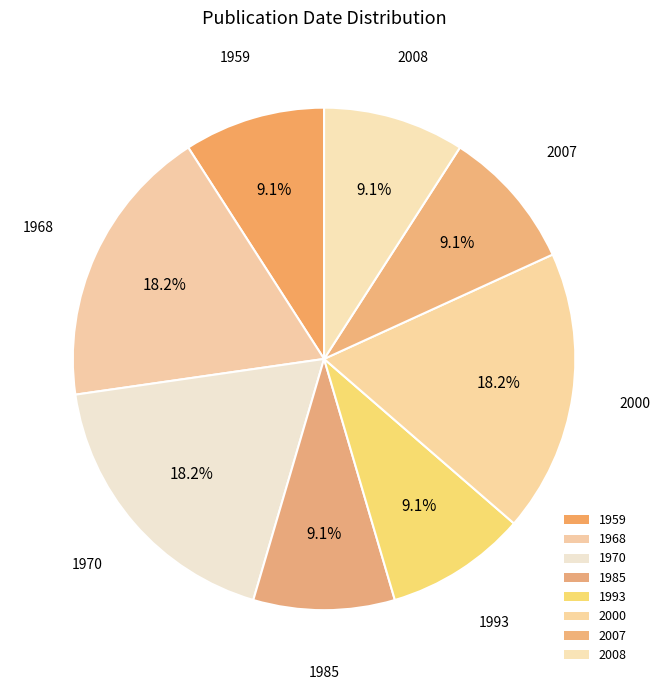

Count the number of slices in the pie.

8